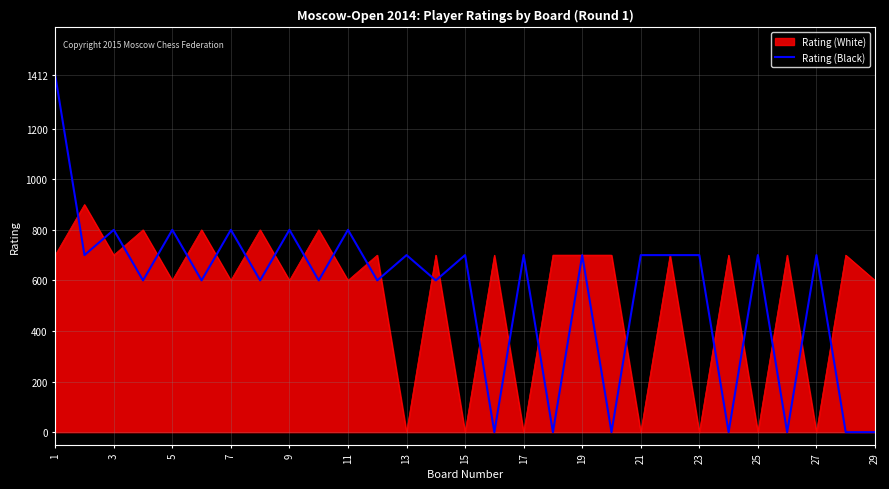

How many lines are shown in the chart?

2